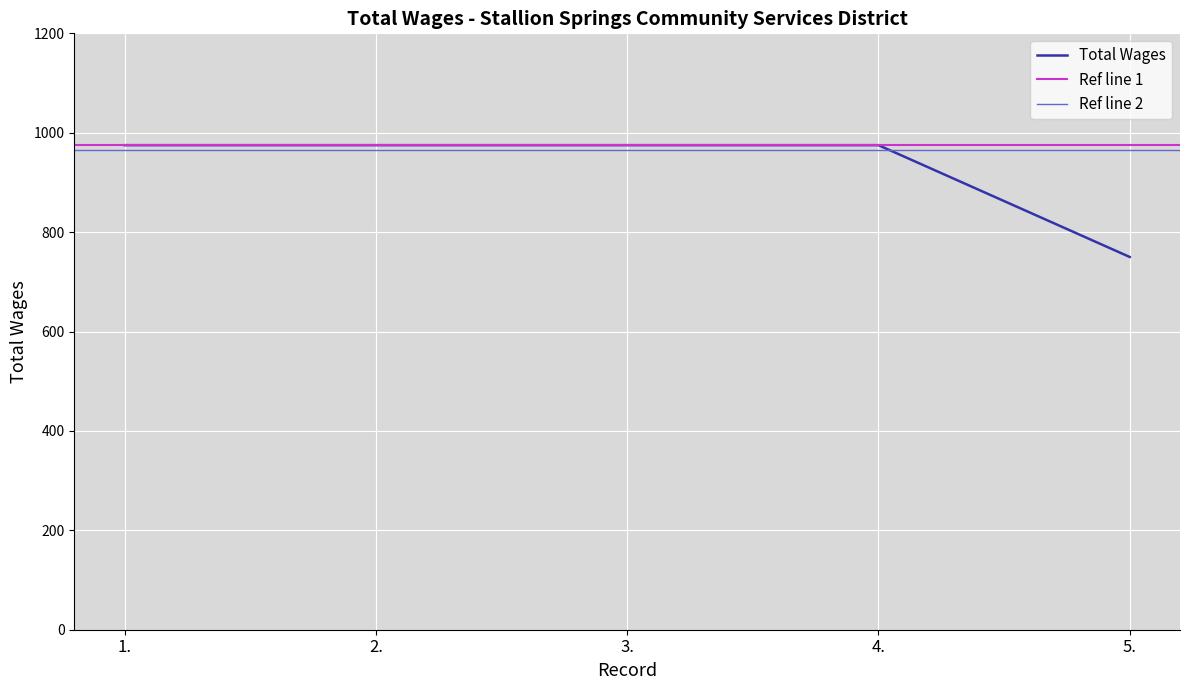

Is this an area chart (filled region under the line)?

No